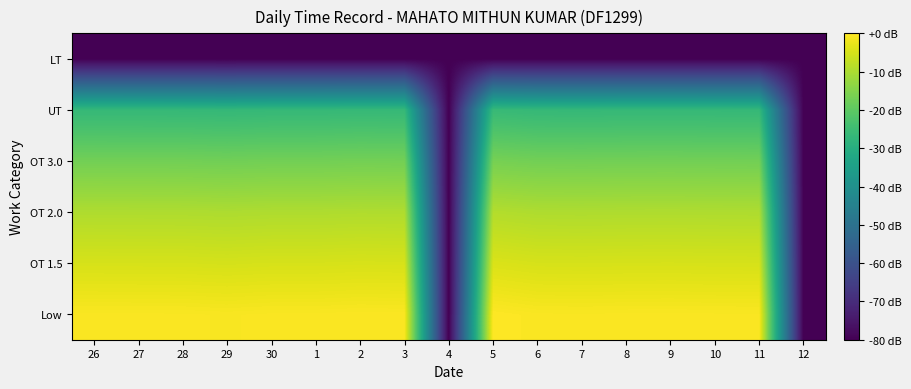

How many categories are shown in the chart?

17